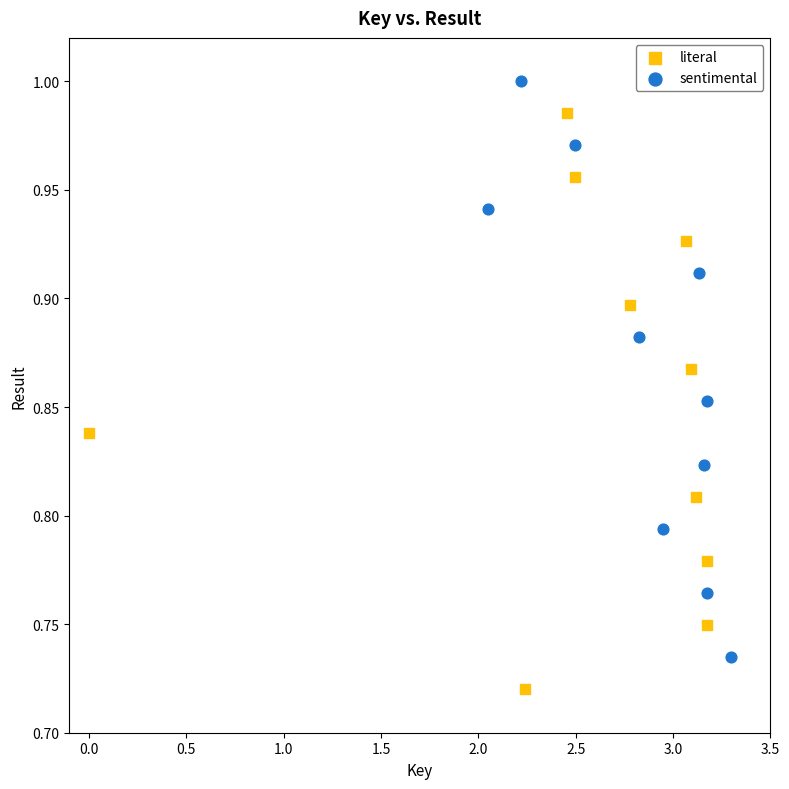

Which series contains the lowest Y value?

literal